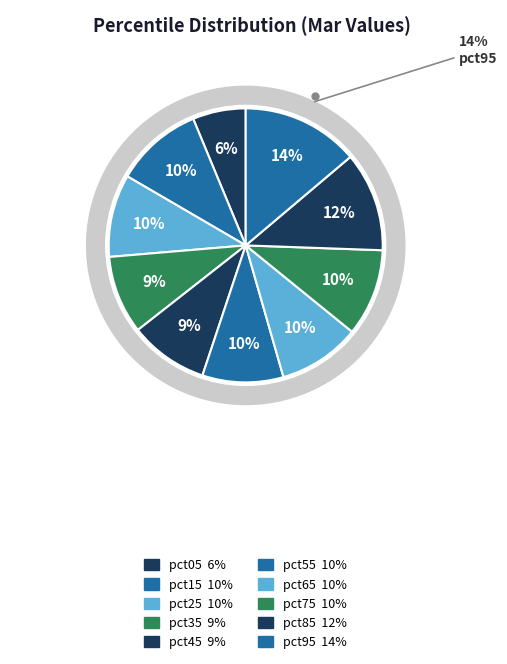

Does pct45 account for over 50% of the chart?

No